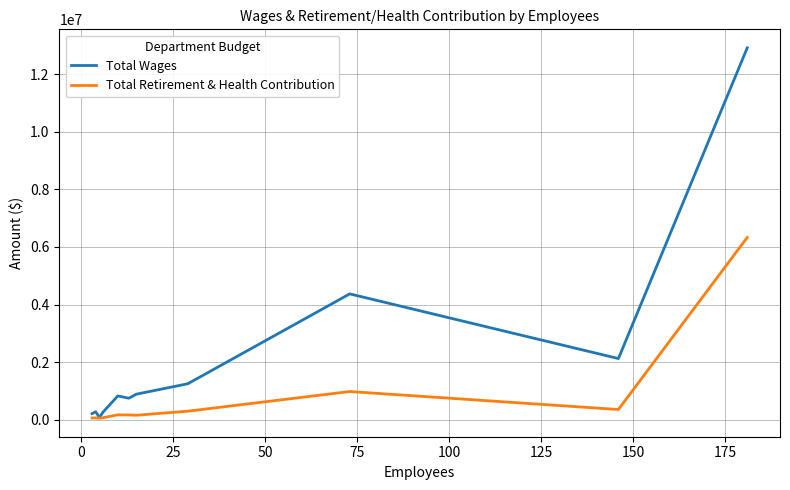

Which series has the widest spread of values?

Total Wages